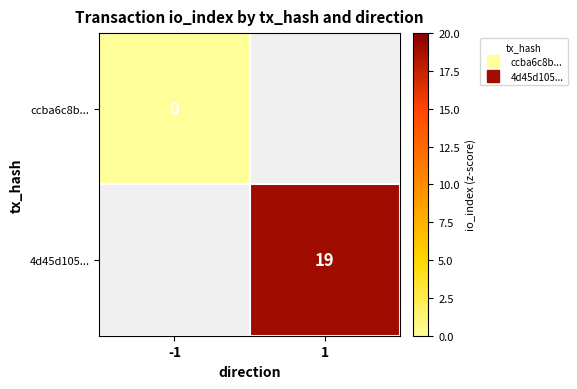

Is the value of 4d45d105... at 1 greater than the value of ccba6c8b... at 1?

No